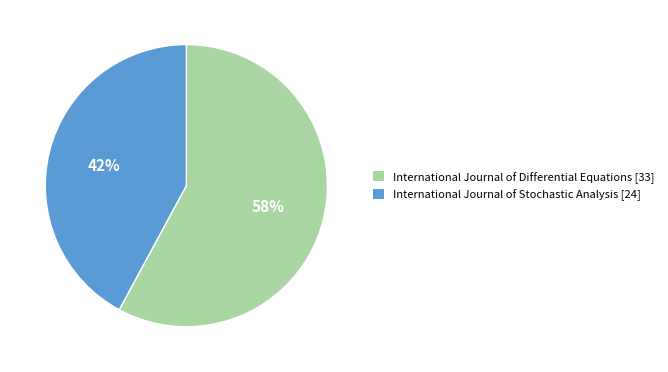

To the nearest percent, what is the difference between the largest and smallest slice percentages?

16%